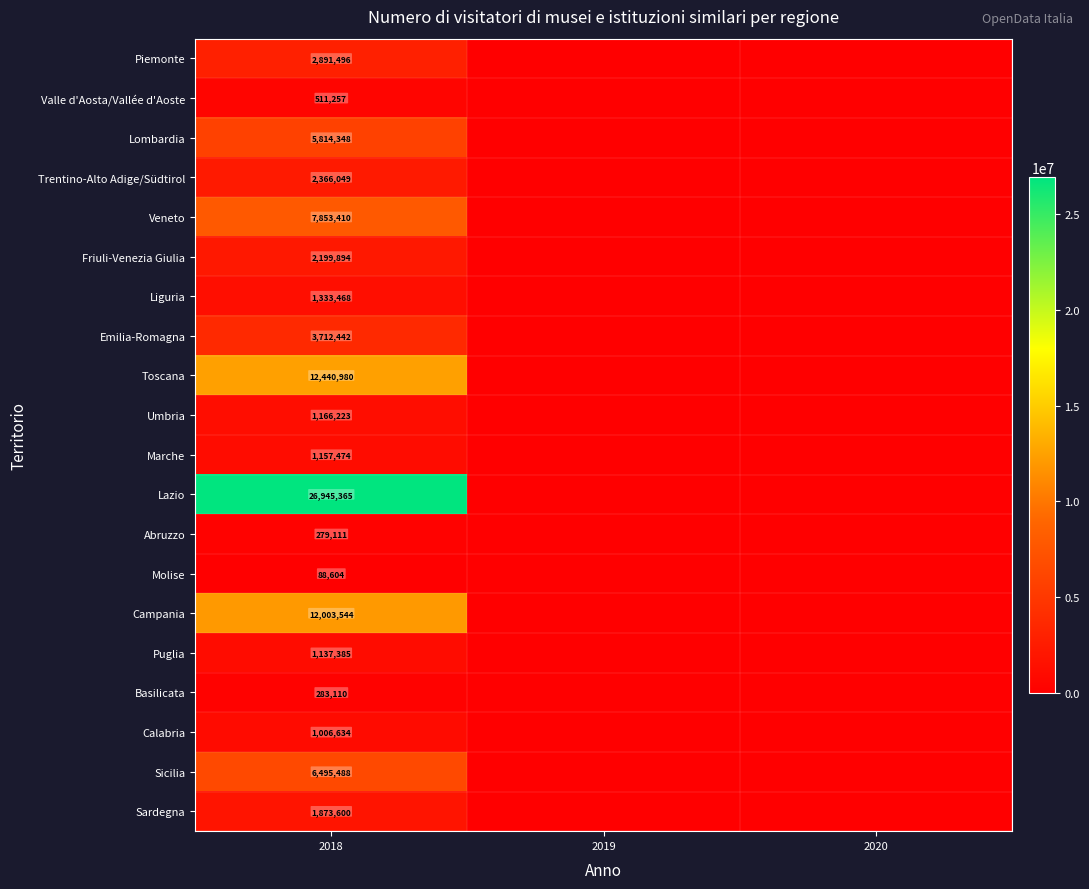

True or false: Piemonte has a value of 3933106 at 2018.

False